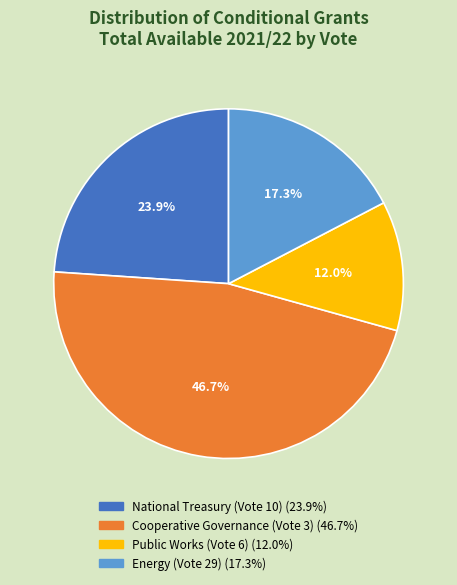

Does any single category account for the majority?

No